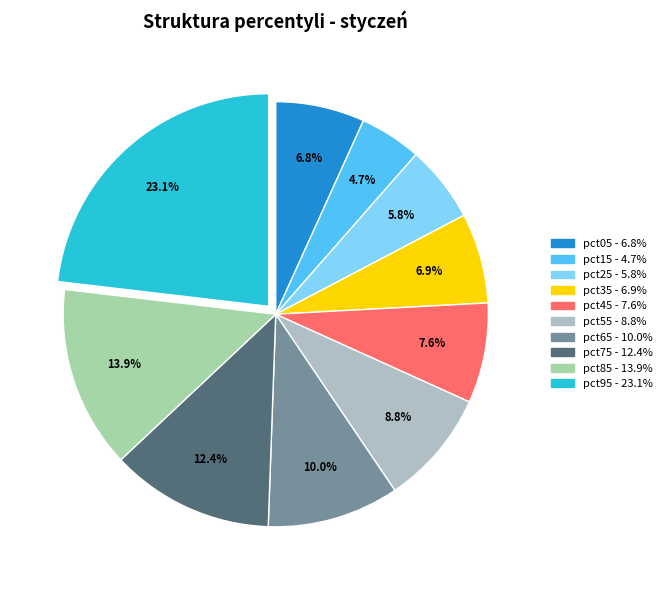

Between pct85 and pct45, which is larger?

pct85